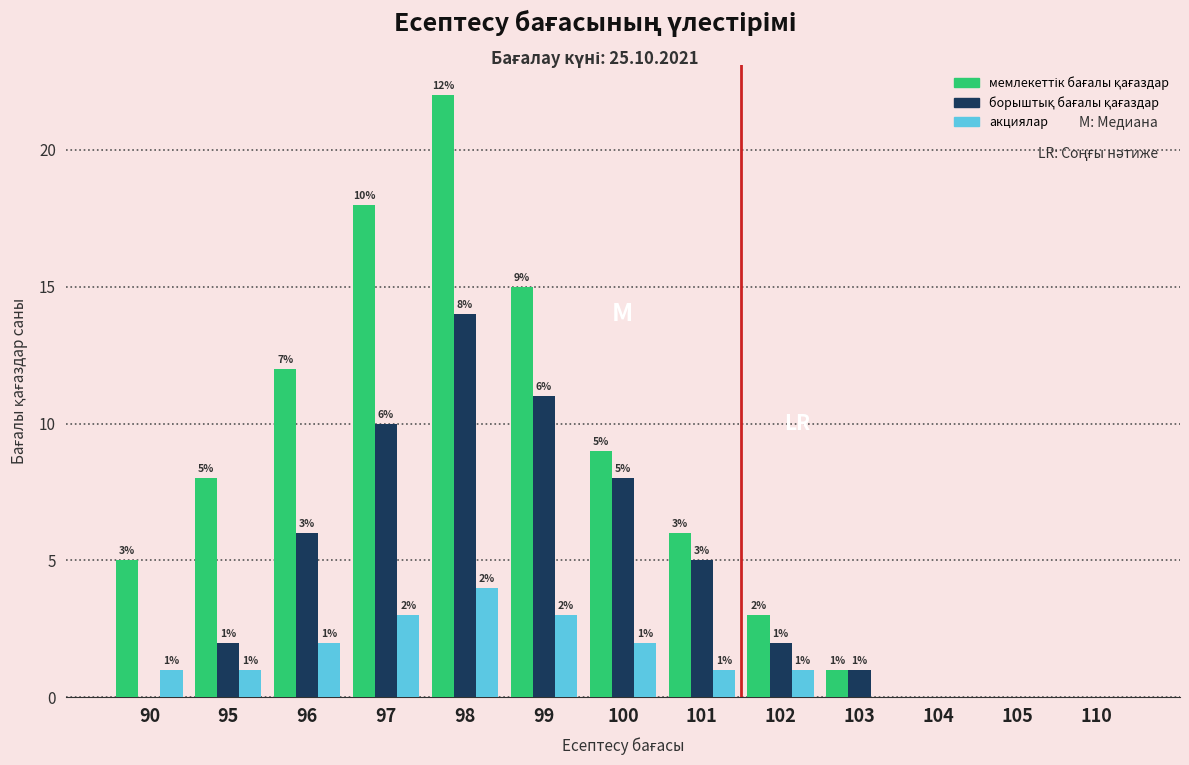

What is the total value across all series at 98?

40